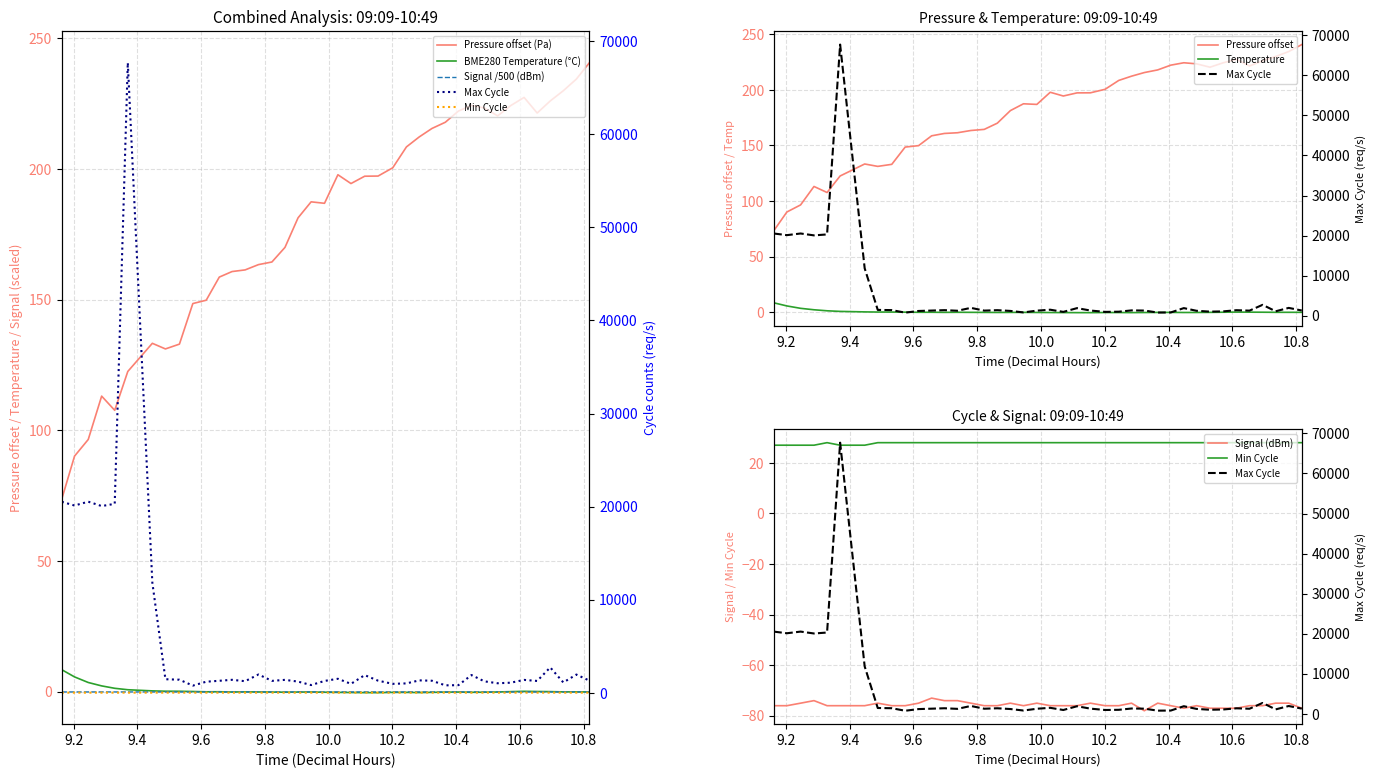

What is the label of the 26th point from the left?

10:14